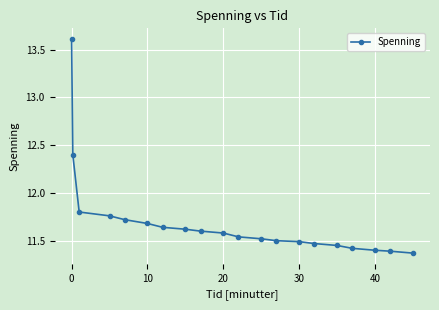

What is the greatest value displayed?

13.6